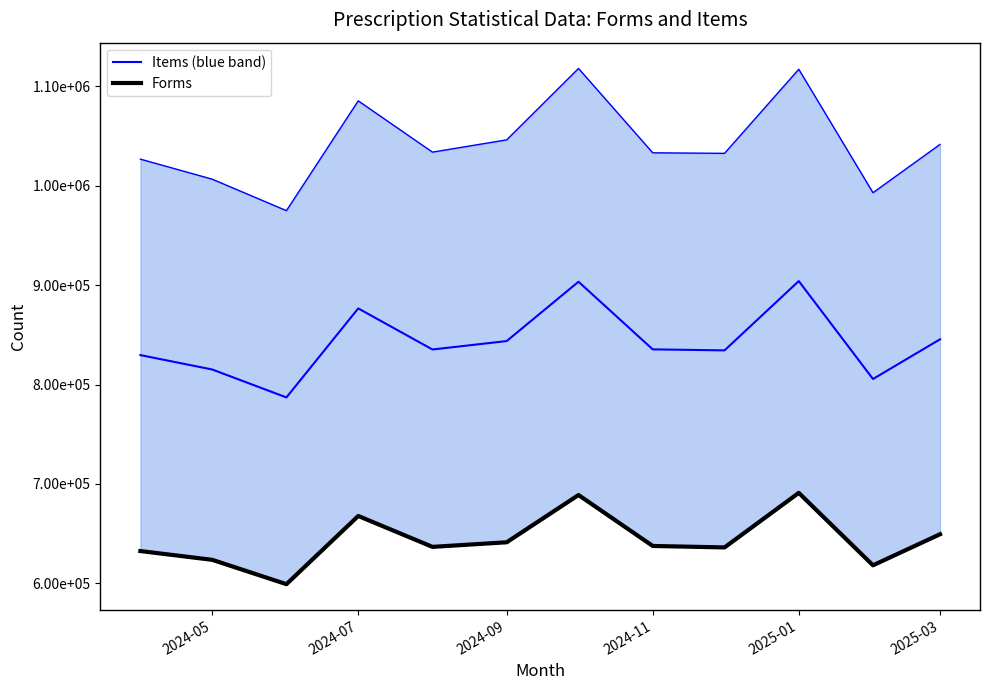

Is it true that Items (blue band) equals 417148.5 at 2024-11?

False